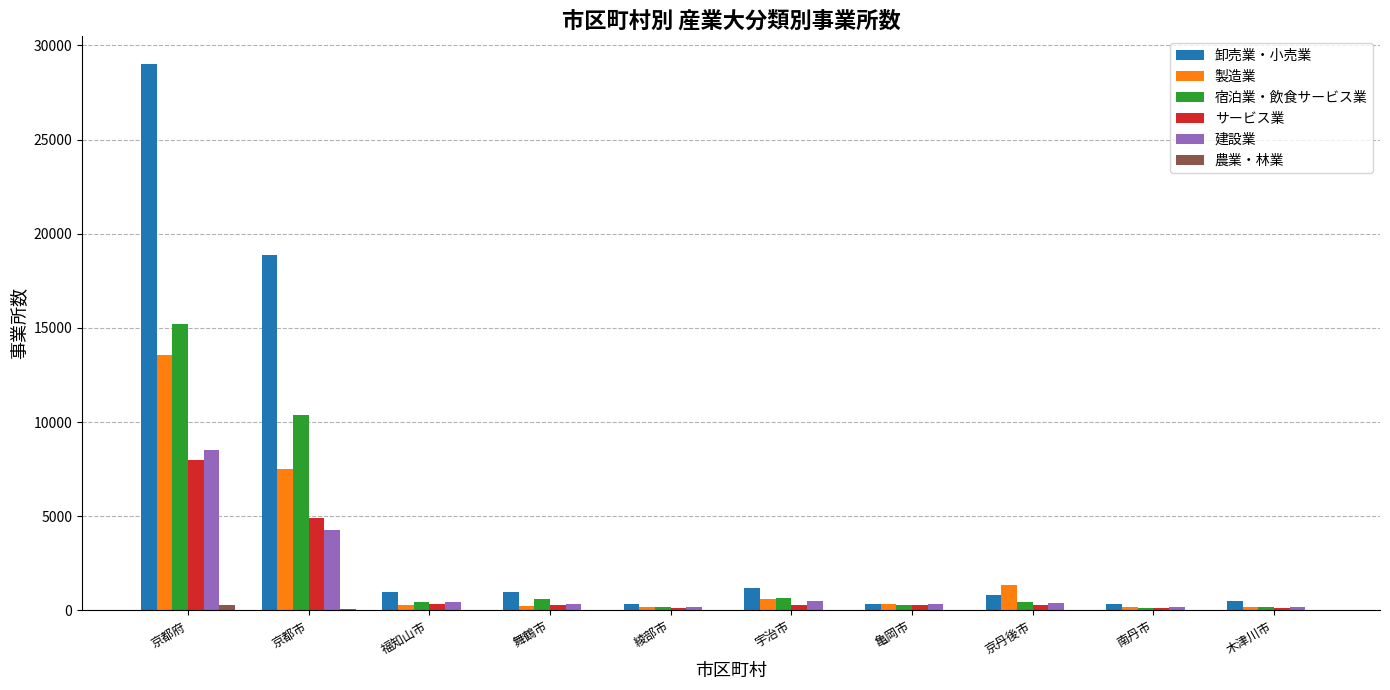

What is the highest value of the サービス業 series?

7974